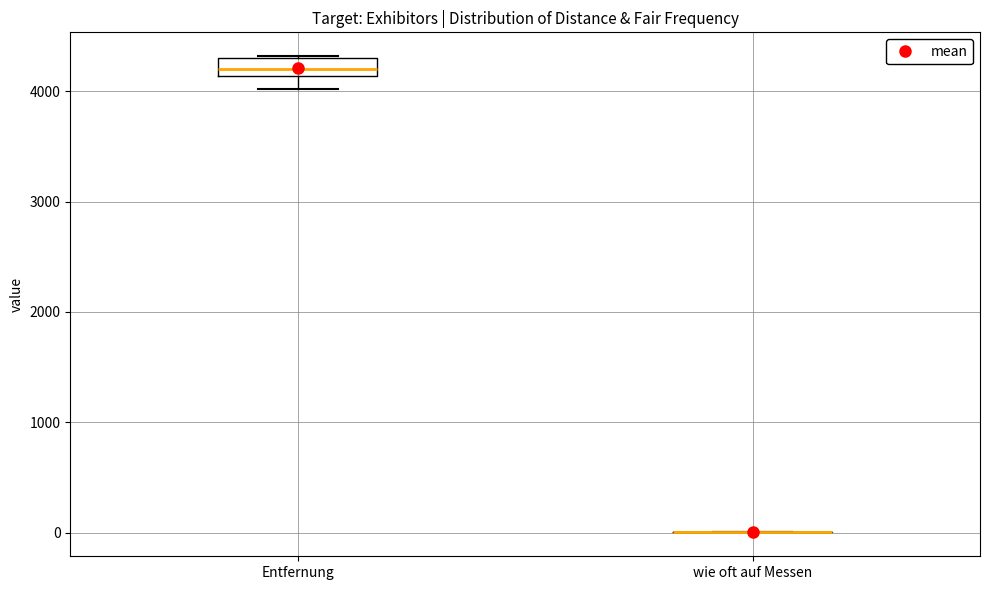

Which box is the tallest, from its lower edge to its upper edge?

Entfernung